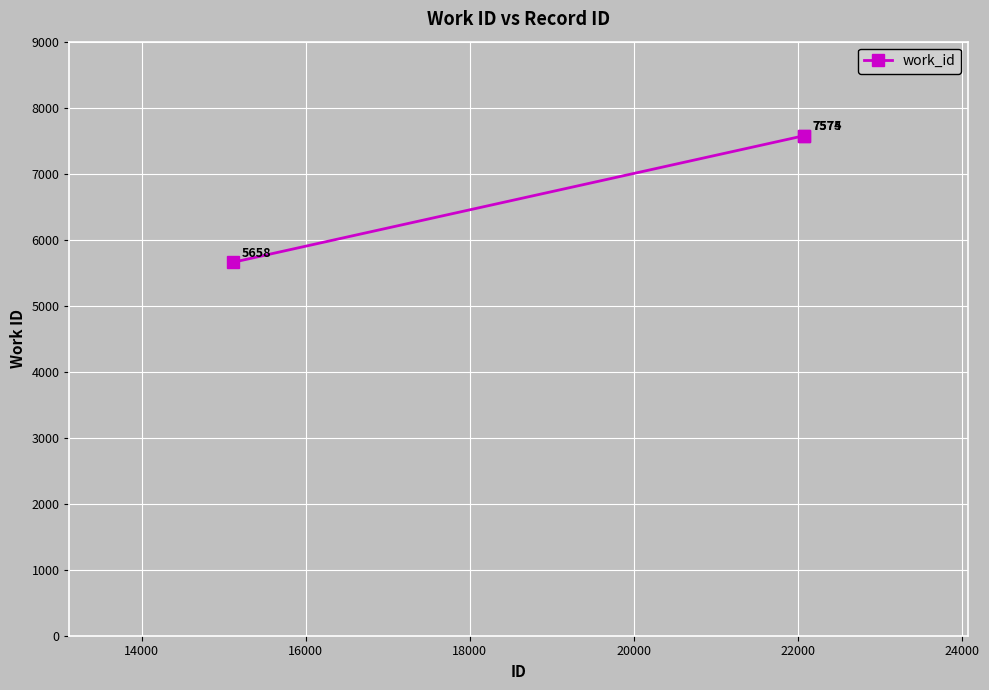

How many series are shown in this chart?

1